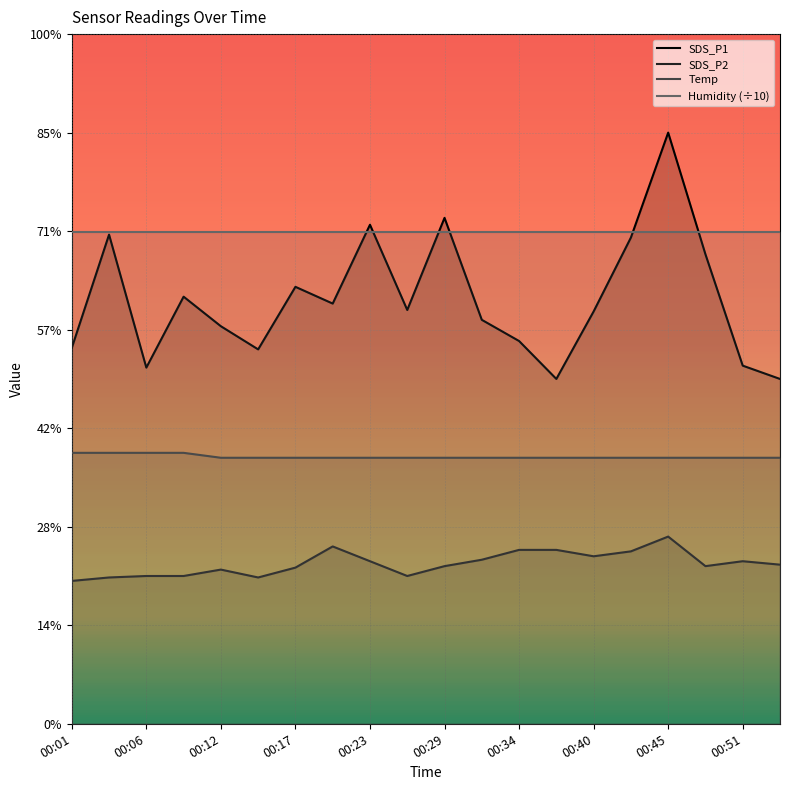

True or false: Humidity (÷10) and Temp cross at least once.

False